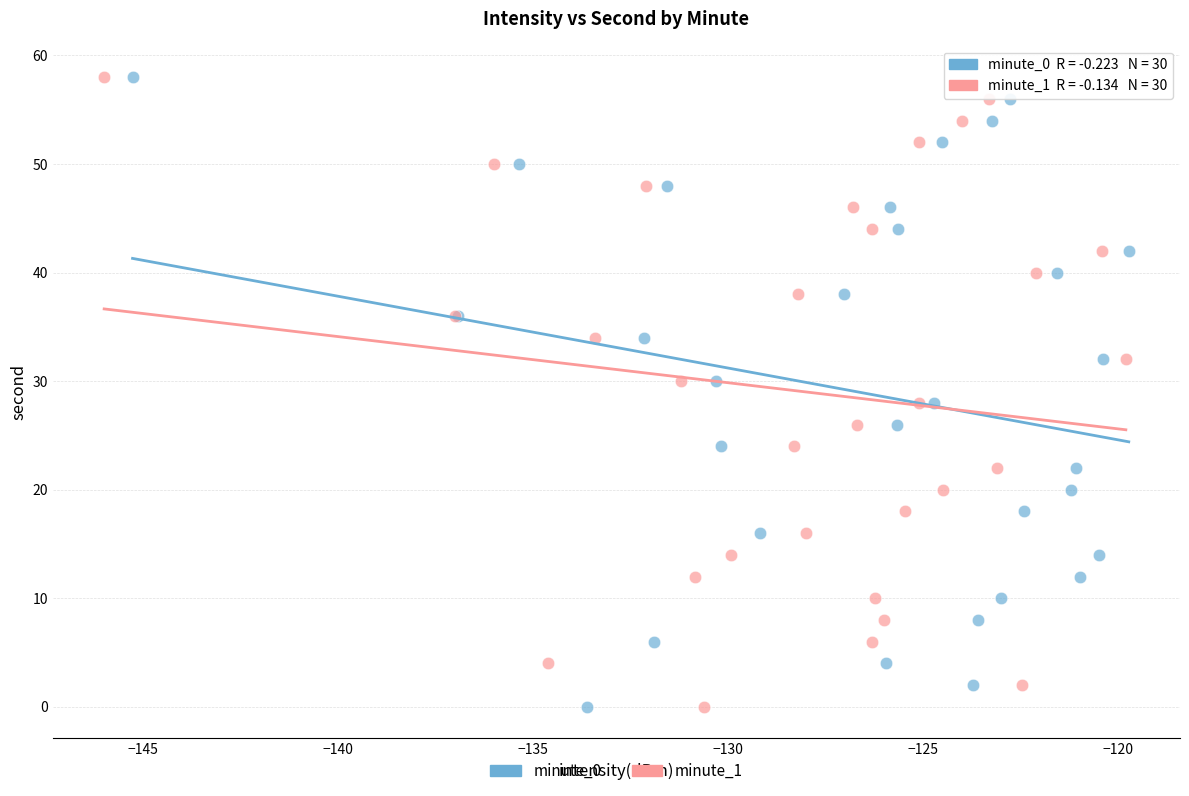

What are all the series names shown in the legend?

minute_0, minute_1